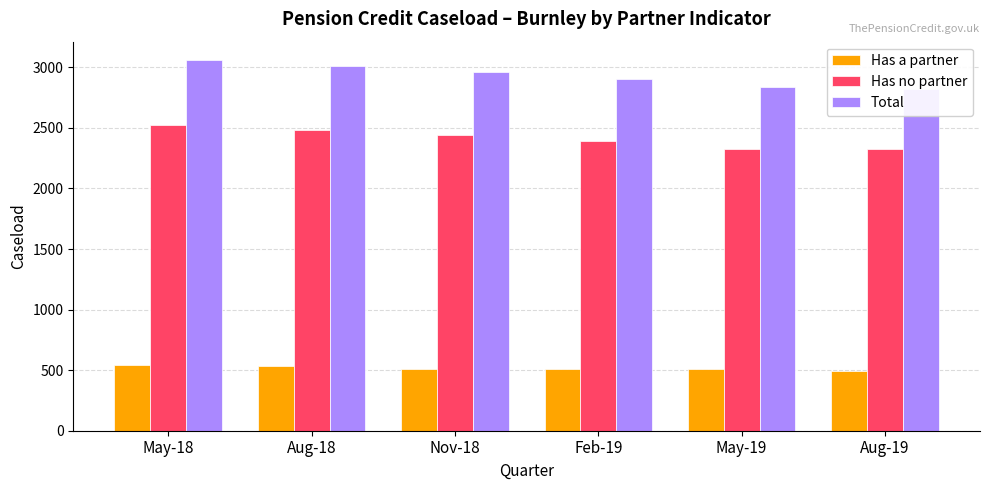

Reading left to right, list all the values displayed in this chart.

Has a partner: 542	536	511	512	506	495
Has no partner: 2521	2479	2442	2391	2328	2328
Total: 3059	3013	2958	2904	2839	2822